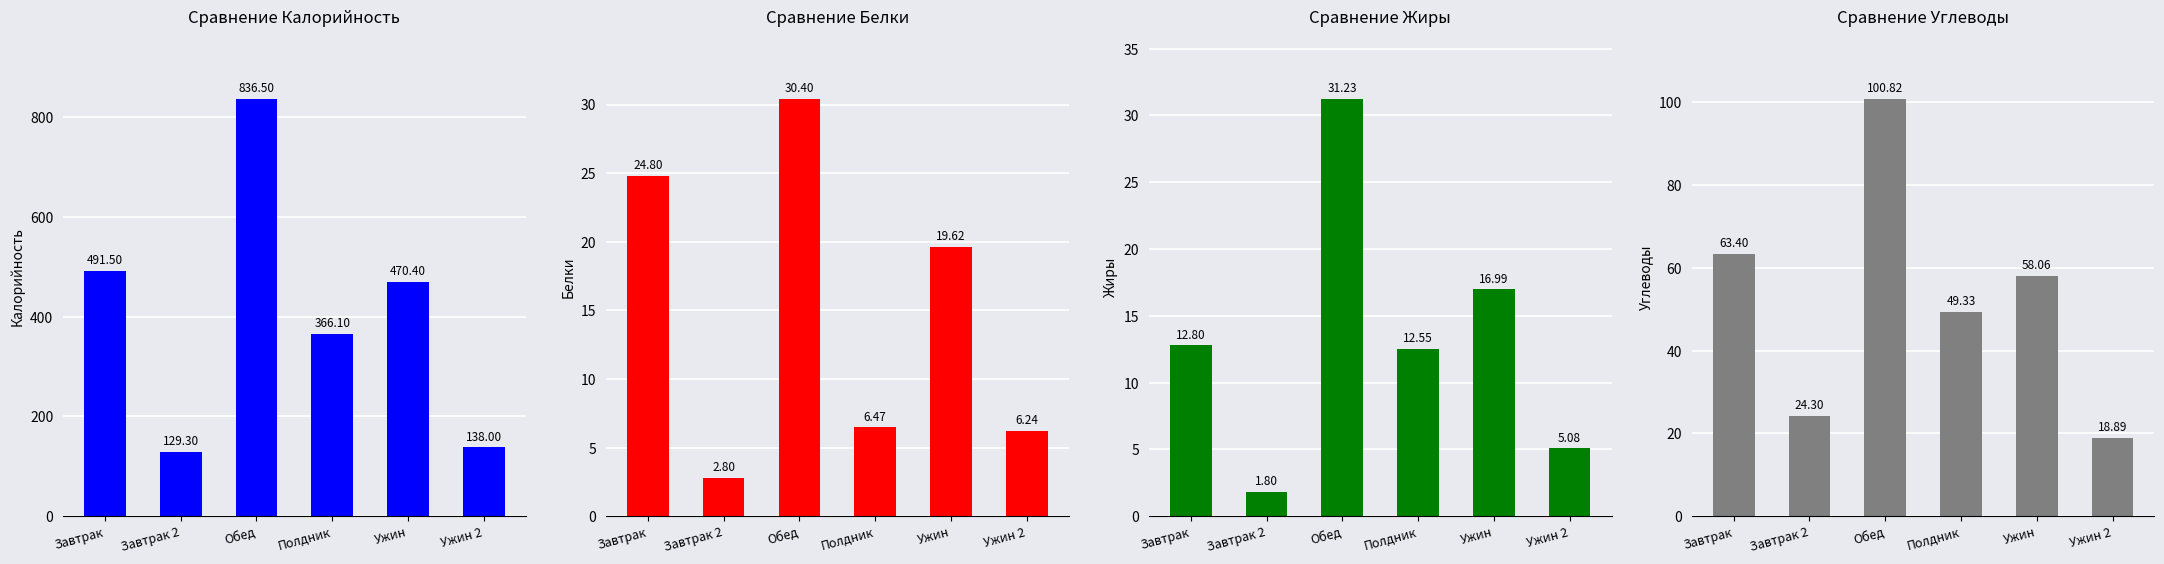

The Жиры series shows 17.0 at Ужин. True or false?

True